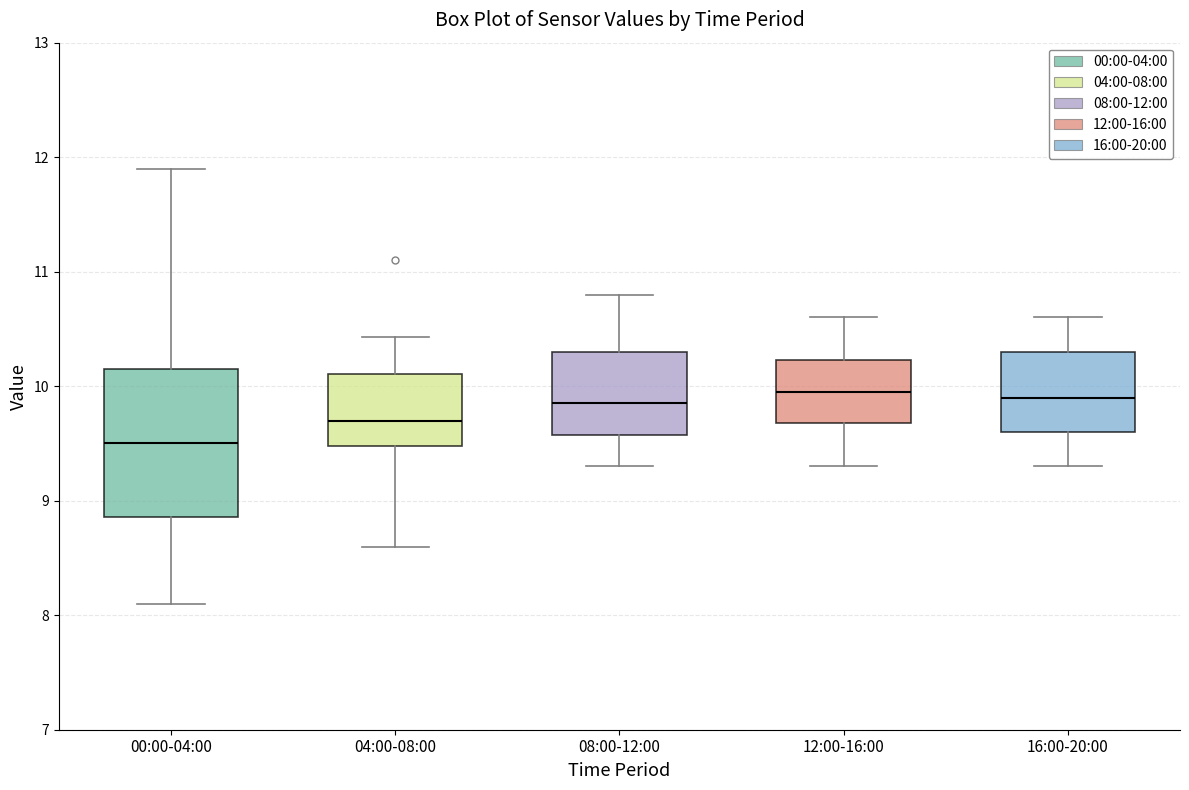

Which box is the tallest, from its lower edge to its upper edge?

00:00-04:00